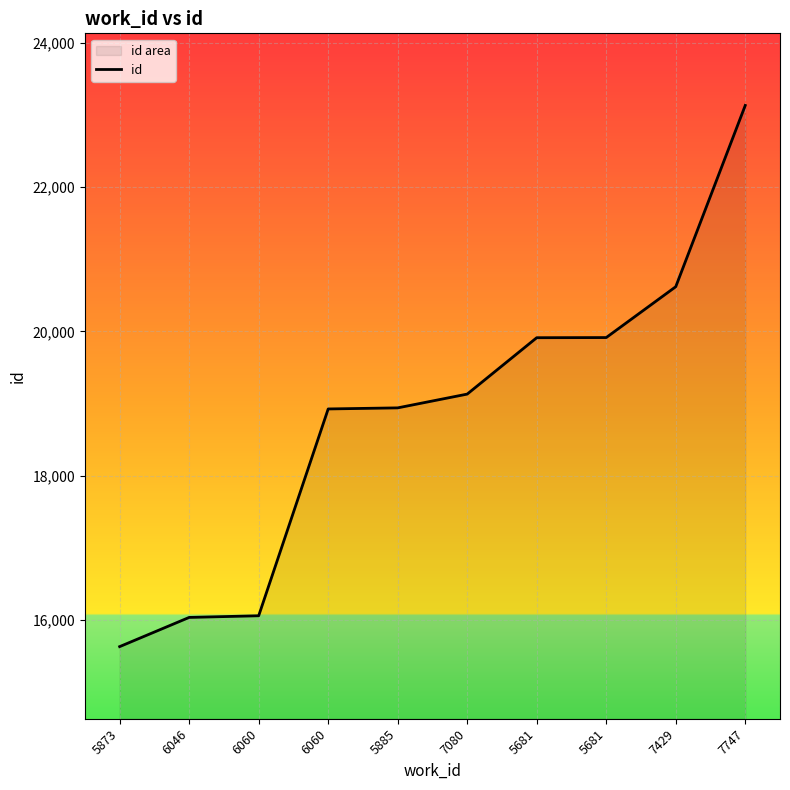

Reading left to right, what are all the values shown in this chart?

15629	16034	16057	18925	18940	19131	19913	19915	20620	23134